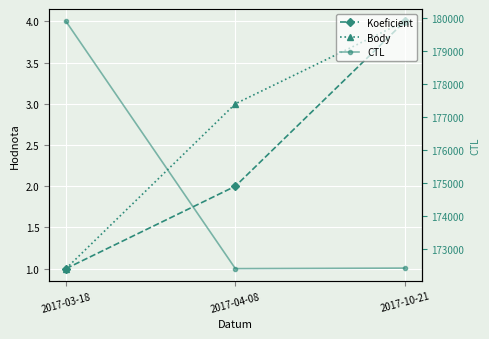

Reading left to right, what are all the values shown in this chart?

Koeficient: 1	2	4
Body: 1	3	4
CTL: 179909	172401	172417